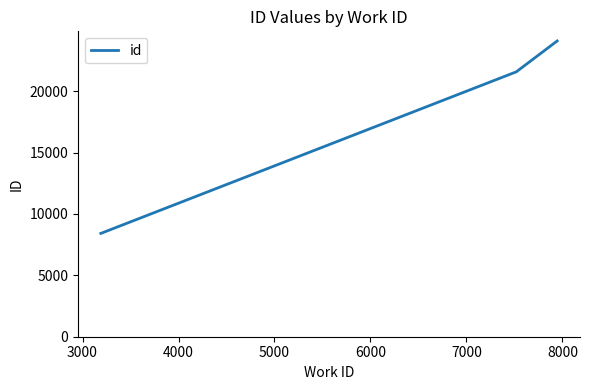

What is the difference between the maximum and minimum values?

15670